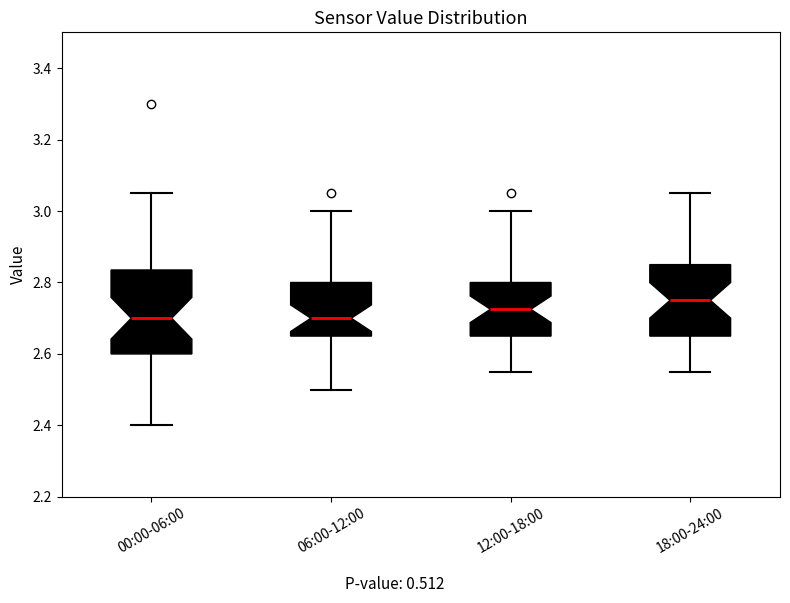

Reading left to right, transcribe this box plot: for each box, give where its median line is, the range the box spans, and where its two whiskers end, as read against the y-axis. The values are not printed on the chart, so give them approximately, as read against the axis.

00:00-06:00: median 2.70, box 2.60 to 2.84, whiskers 2.40 to 3.06
06:00-12:00: median 2.70, box 2.66 to 2.80, whiskers 2.50 to 3.00
12:00-18:00: median 2.72, box 2.66 to 2.80, whiskers 2.56 to 3.00
18:00-24:00: median 2.76, box 2.66 to 2.86, whiskers 2.56 to 3.06